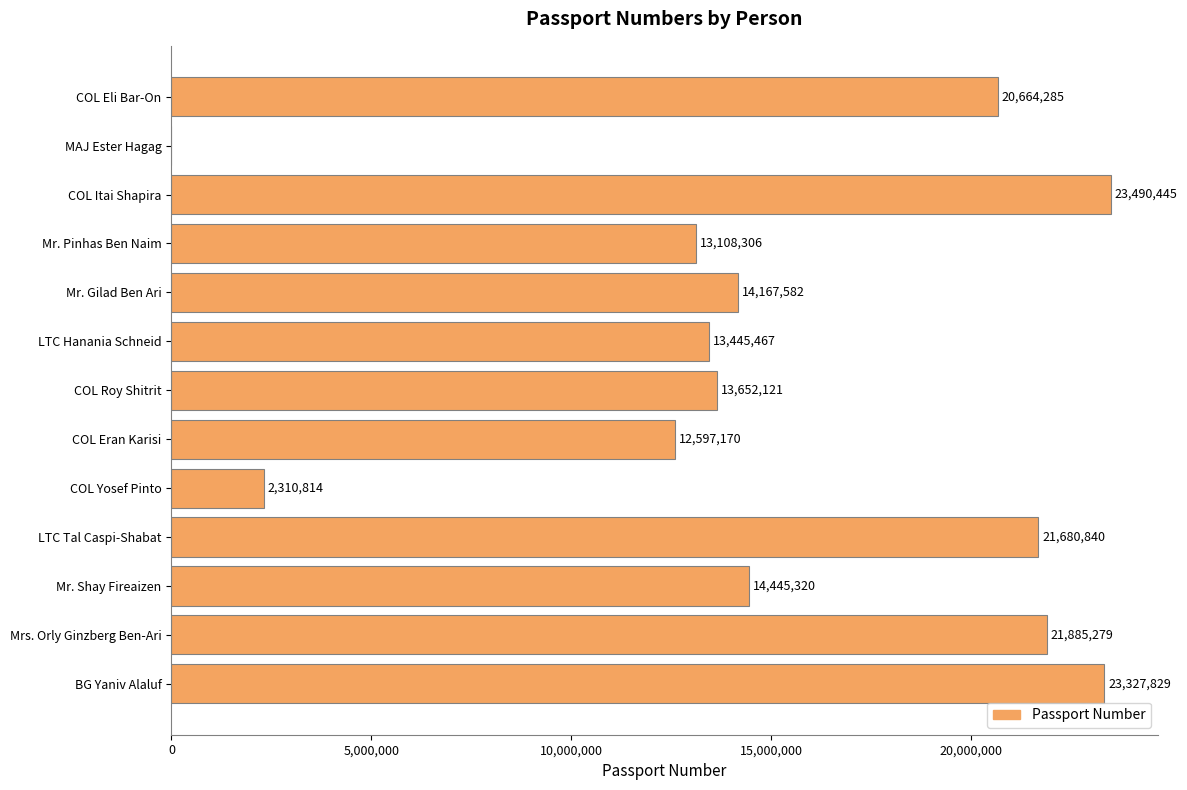

At which label is the value closest to 11745222?

COL Eran Karisi